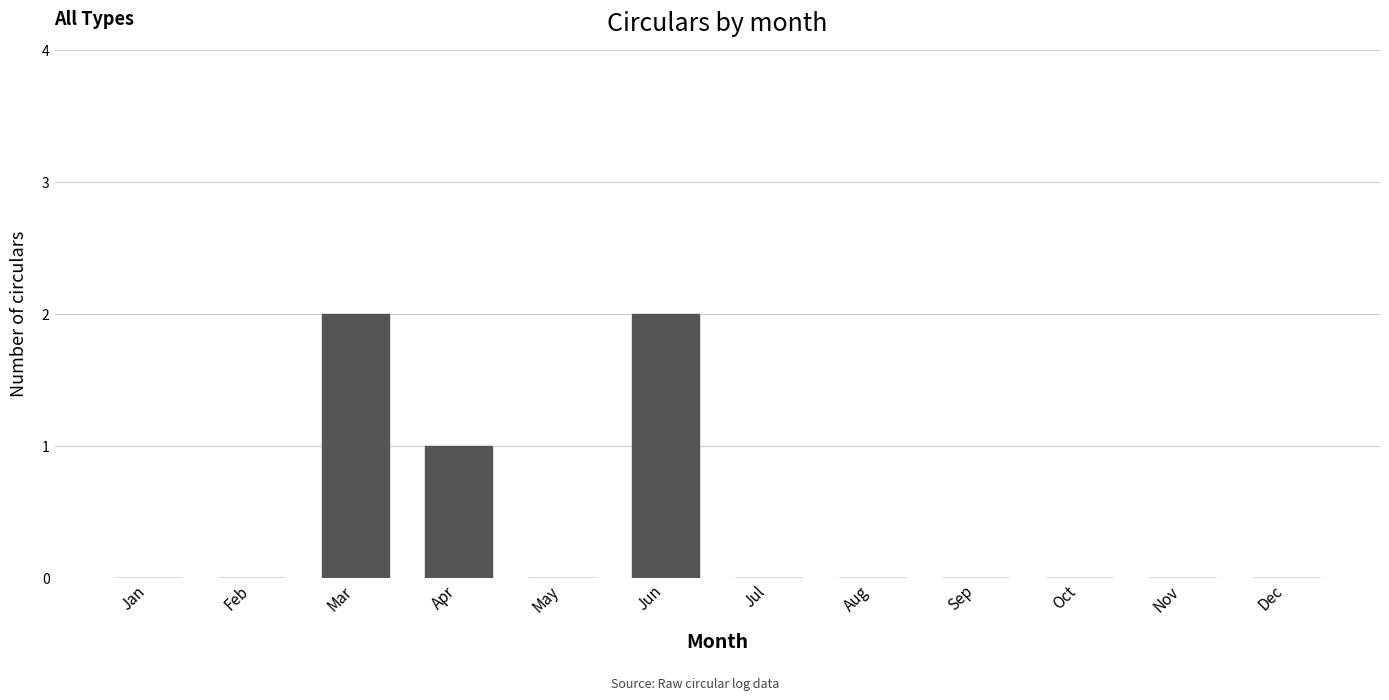

The chart shows a value of 0 at Apr. True or false?

False